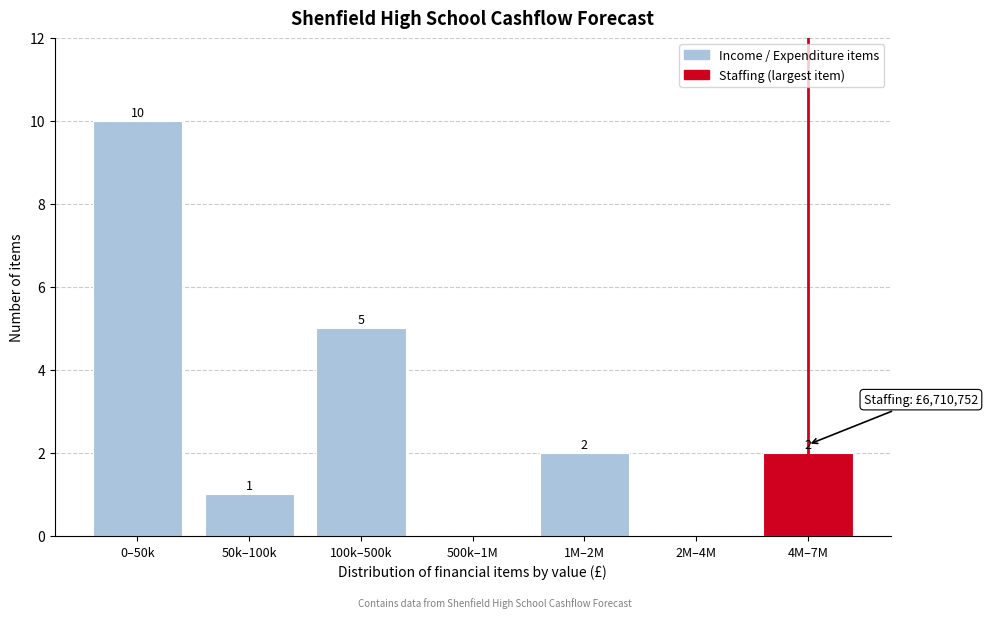

Reading left to right, what are all the values shown in this chart?

0–50k=10	50k–100k=1	100k–500k=5	500k–1M=0	1M–2M=2	2M–4M=0	4M–7M=2